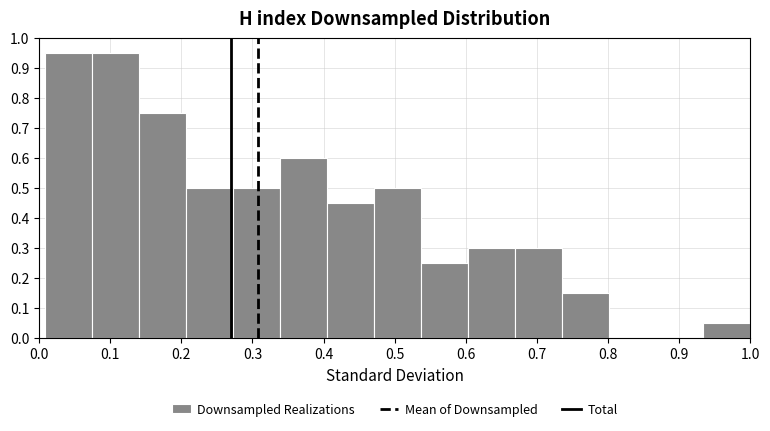

Reading left to right, transcribe this chart: for each bar, give the range it covers on the x-axis and its height. Neither the bar edges nor the heights are printed on the chart, so give them approximately, as read against the axes.

0.01 to 0.08: 0.95
0.08 to 0.14: 0.95
0.14 to 0.21: 0.75
0.21 to 0.27: 0.50
0.27 to 0.34: 0.50
0.34 to 0.41: 0.60
0.41 to 0.47: 0.45
0.47 to 0.54: 0.50
0.54 to 0.60: 0.25
0.60 to 0.67: 0.30
0.67 to 0.74: 0.30
0.74 to 0.80: 0.15
0.80 to 0.87: 0
0.87 to 0.93: 0
0.93 to 1.00: 0.05